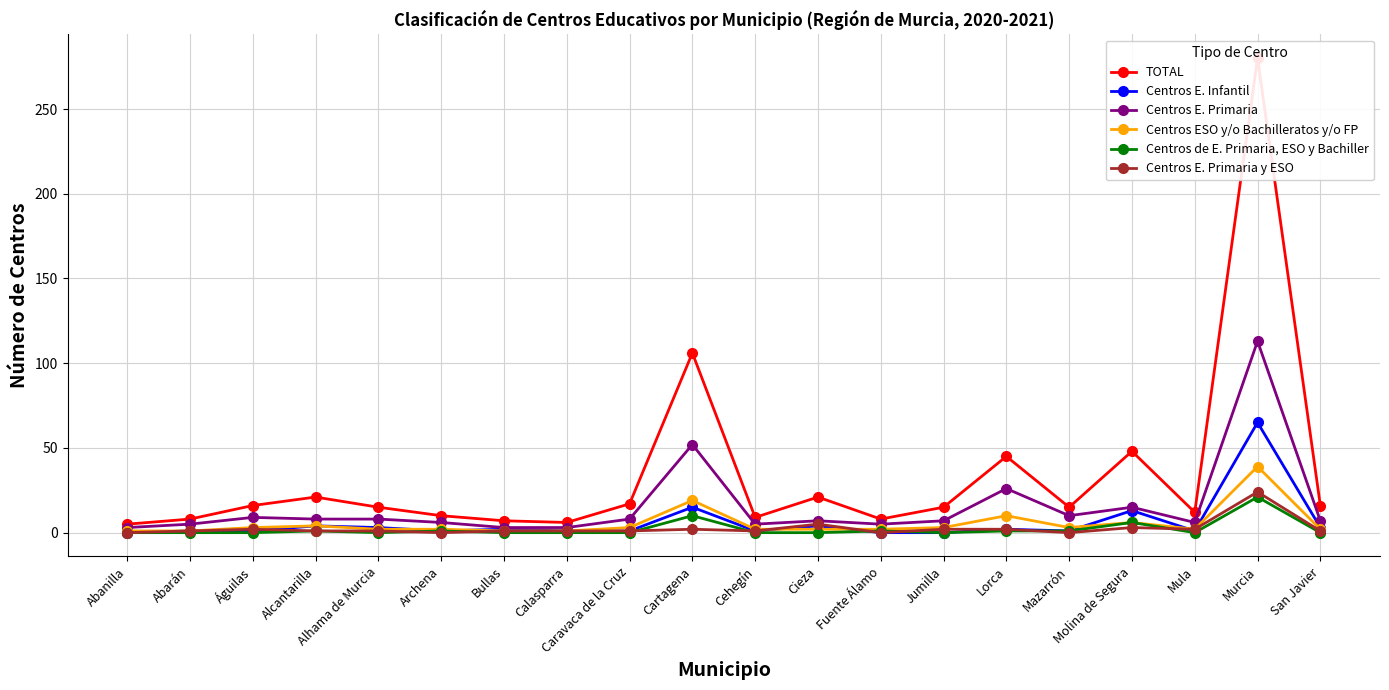

Reading left to right, what are all the values shown in this chart?

TOTAL: Abanilla=5	Abarán=8	Águilas=16	Alcantarilla=21	Alhama de Murcia=15	Archena=10	Bullas=7	Calasparra=6	Caravaca de la Cruz=17	Cartagena=106	Cehegín=9	Cieza=21	Fuente Álamo=8	Jumilla=15	Lorca=45	Mazarrón=15	Molina de Segura=48	Mula=12	Murcia=280	San Javier=16
Centros E. Infantil: Abanilla=0	Abarán=1	Águilas=1	Alcantarilla=4	Alhama de Murcia=3	Archena=1	Bullas=2	Calasparra=1	Caravaca de la Cruz=1	Cartagena=15	Cehegín=1	Cieza=4	Fuente Álamo=0	Jumilla=0	Lorca=2	Mazarrón=1	Molina de Segura=13	Mula=1	Murcia=65	San Javier=3
Centros E. Primaria: Abanilla=3	Abarán=5	Águilas=9	Alcantarilla=8	Alhama de Murcia=8	Archena=6	Bullas=3	Calasparra=3	Caravaca de la Cruz=8	Cartagena=52	Cehegín=5	Cieza=7	Fuente Álamo=5	Jumilla=7	Lorca=26	Mazarrón=10	Molina de Segura=15	Mula=6	Murcia=113	San Javier=7
Centros ESO y/o Bachilleratos y/o FP: Abanilla=1	Abarán=1	Águilas=3	Alcantarilla=4	Alhama de Murcia=2	Archena=2	Bullas=1	Calasparra=1	Caravaca de la Cruz=3	Cartagena=19	Cehegín=2	Cieza=2	Fuente Álamo=2	Jumilla=3	Lorca=10	Mazarrón=3	Molina de Segura=6	Mula=2	Murcia=39	San Javier=2
Centros de E. Primaria, ESO y Bachiller: Abanilla=0	Abarán=0	Águilas=0	Alcantarilla=1	Alhama de Murcia=0	Archena=1	Bullas=0	Calasparra=0	Caravaca de la Cruz=0	Cartagena=10	Cehegín=0	Cieza=0	Fuente Álamo=1	Jumilla=0	Lorca=1	Mazarrón=1	Molina de Segura=6	Mula=0	Murcia=21	San Javier=0
Centros E. Primaria y ESO: Abanilla=0	Abarán=1	Águilas=2	Alcantarilla=1	Alhama de Murcia=1	Archena=0	Bullas=1	Calasparra=1	Caravaca de la Cruz=1	Cartagena=2	Cehegín=1	Cieza=5	Fuente Álamo=0	Jumilla=2	Lorca=2	Mazarrón=0	Molina de Segura=3	Mula=2	Murcia=24	San Javier=1